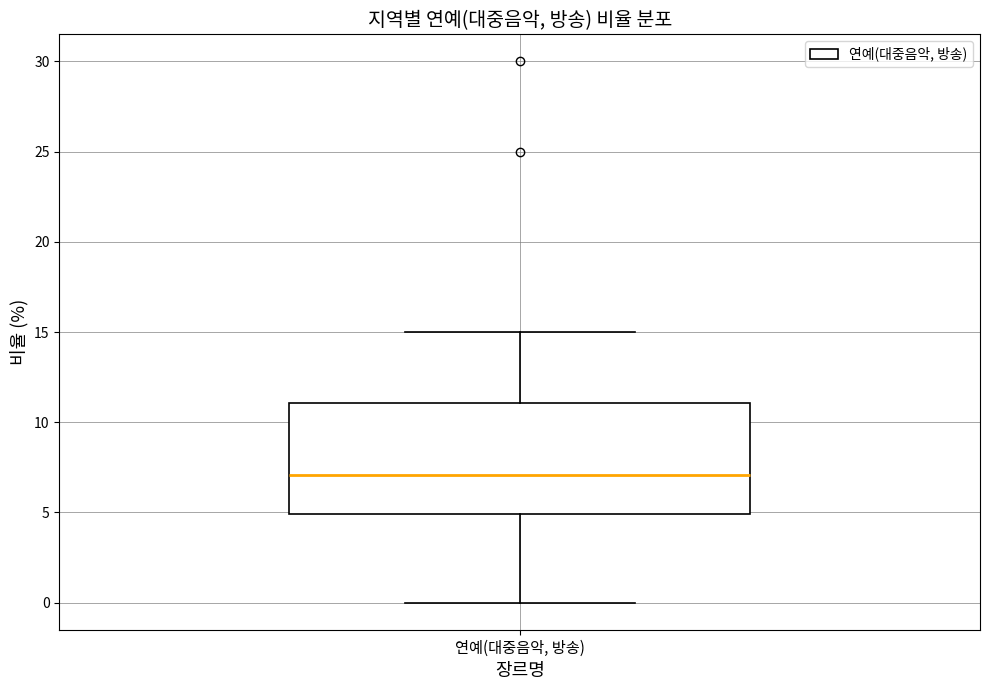

Transcribe this box plot: give where the median line is, the range the box spans, and where the two whiskers end, as read against the y-axis. The values are not printed on the chart, so give them approximately, as read against the axis.

median 7, box 5 to 11, whiskers 0 to 15